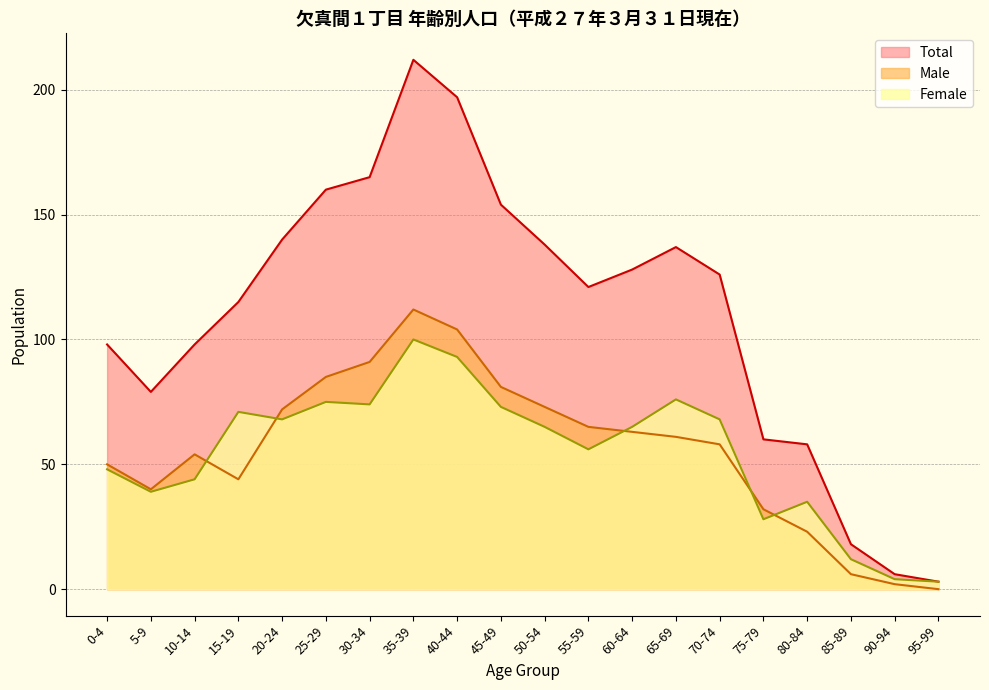

Which category has the highest value across all series?

35-39